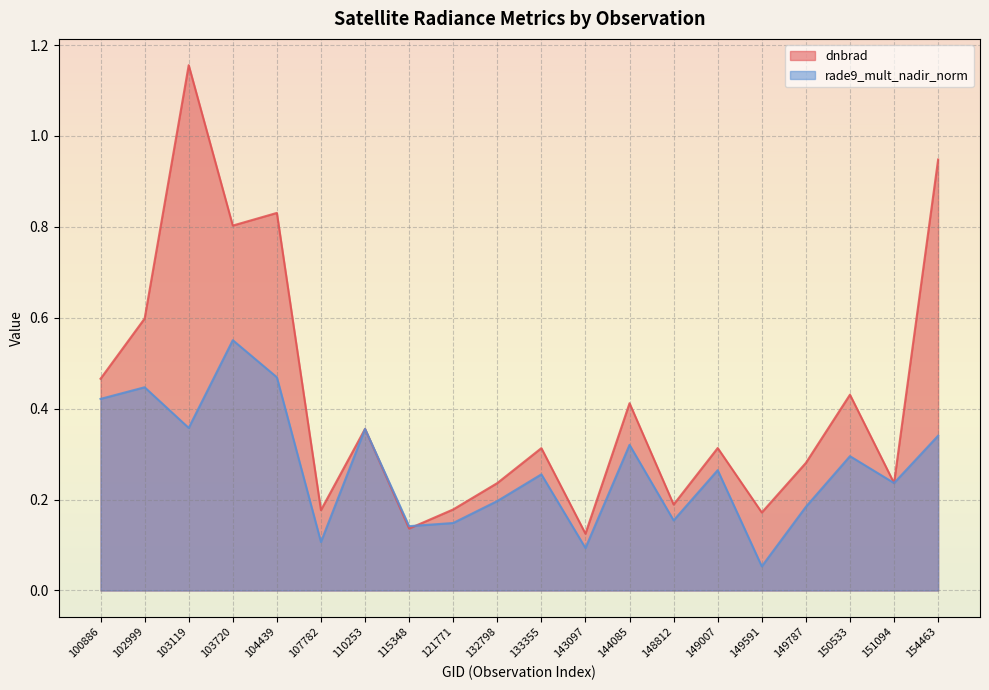

What is the value of the dnbrad point at the 16th from the left?

0.2